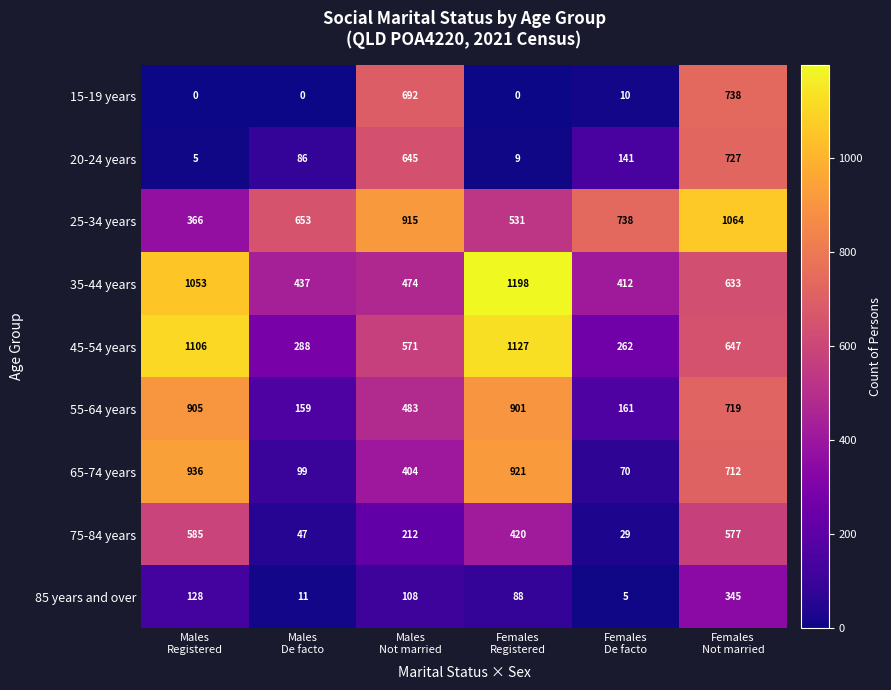

How many 25-34 years values are between 531 and 915?

4